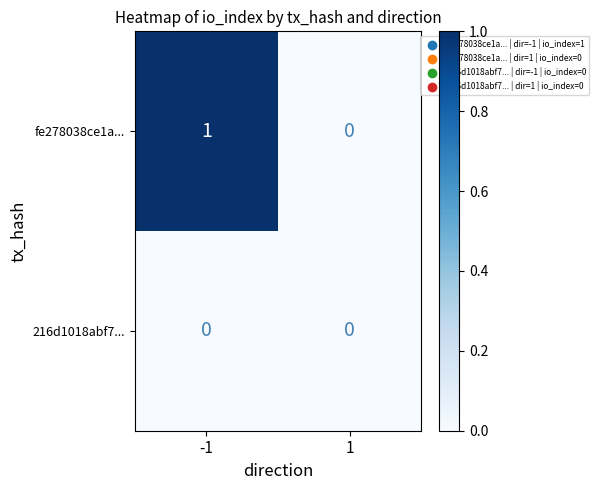

Rank the series by their average value, from lowest to highest.

216d1018abf7..., fe278038ce1a...